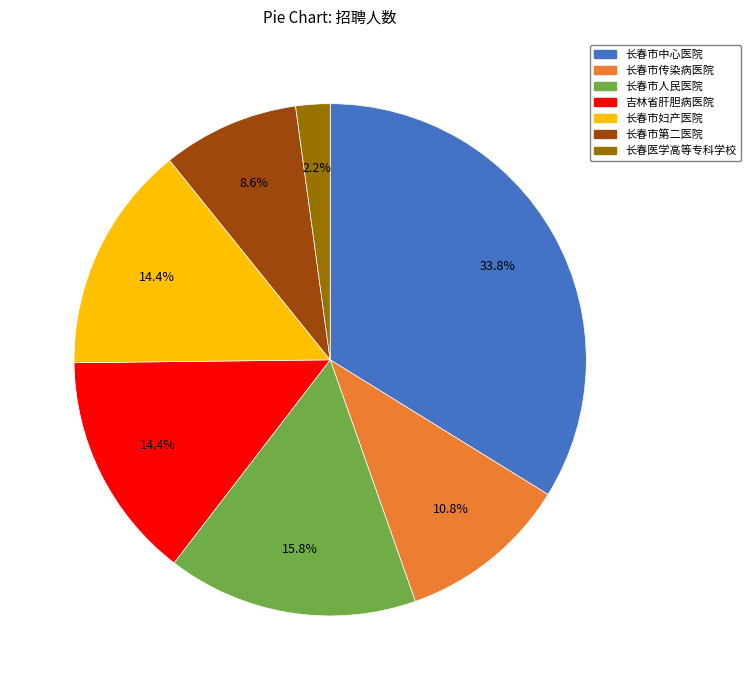

To the nearest percent, what is the difference between the 长春市中心医院 and 长春市第二医院 slice percentages?

25%